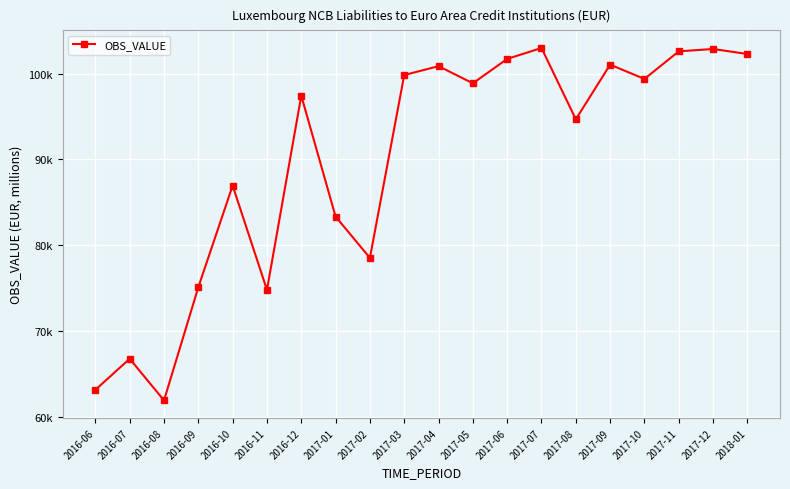

List the labels in order of value, largest first.

2017-07, 2017-12, 2017-11, 2018-01, 2017-06, 2017-09, 2017-04, 2017-03, 2017-10, 2017-05, 2016-12, 2017-08, 2016-10, 2017-01, 2017-02, 2016-09, 2016-11, 2016-07, 2016-06, 2016-08